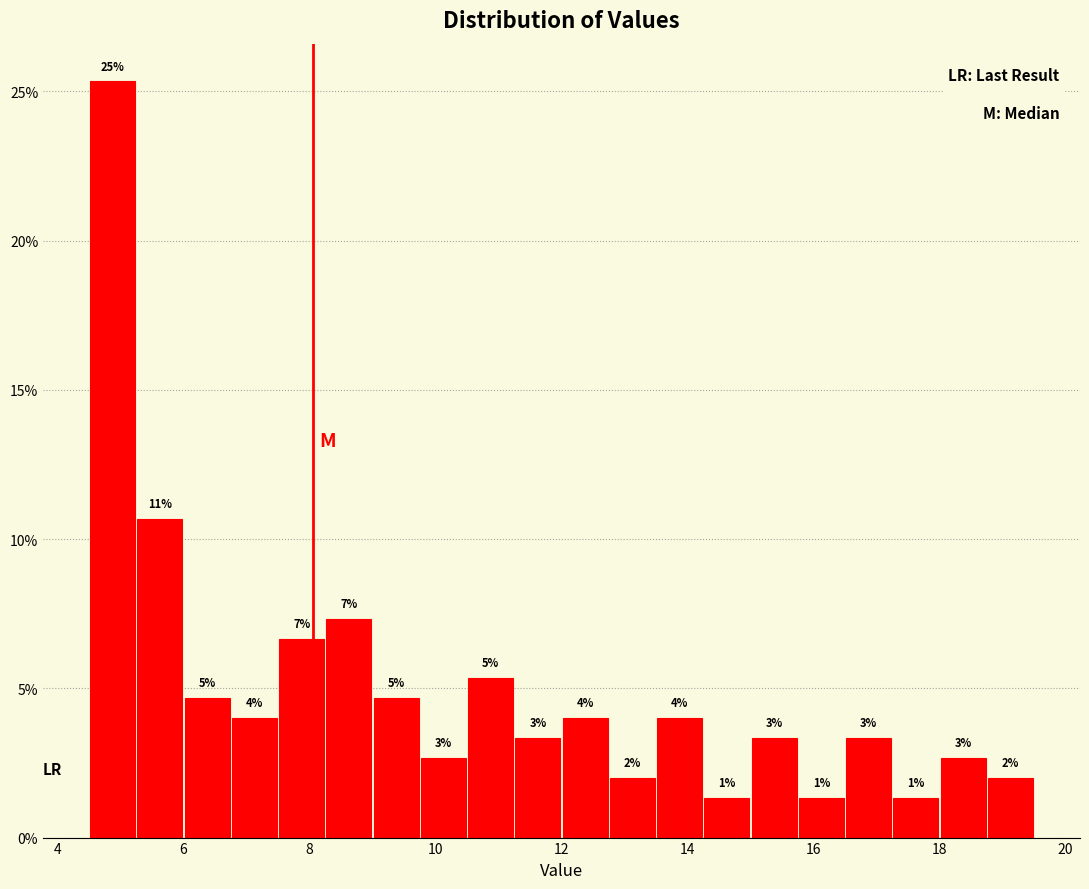

Around what value on the x-axis is the tallest bar? Give the approximate position of its centre, as read against the axis.

4.8